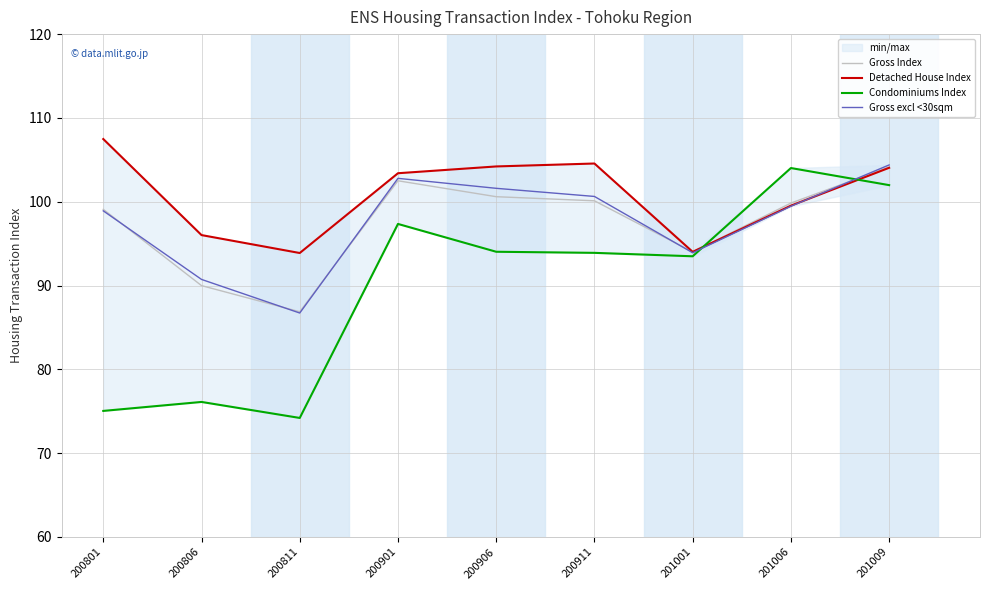

Rank the series by their maximum value, from lowest to highest.

Condominiums Index, Gross Index, Gross excl <30sqm, Detached House Index